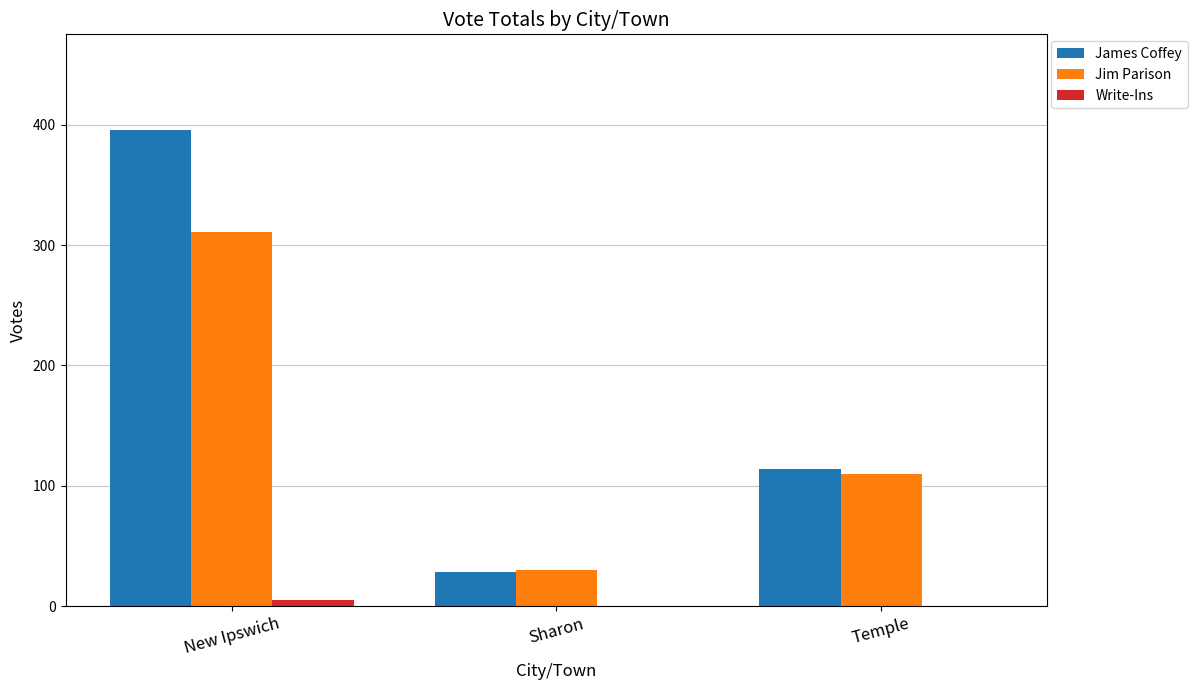

Reading left to right, what are all the values shown in this chart?

James Coffey: 396	28	114
Jim Parison: 311	30	110
Write-Ins: 5	0	0